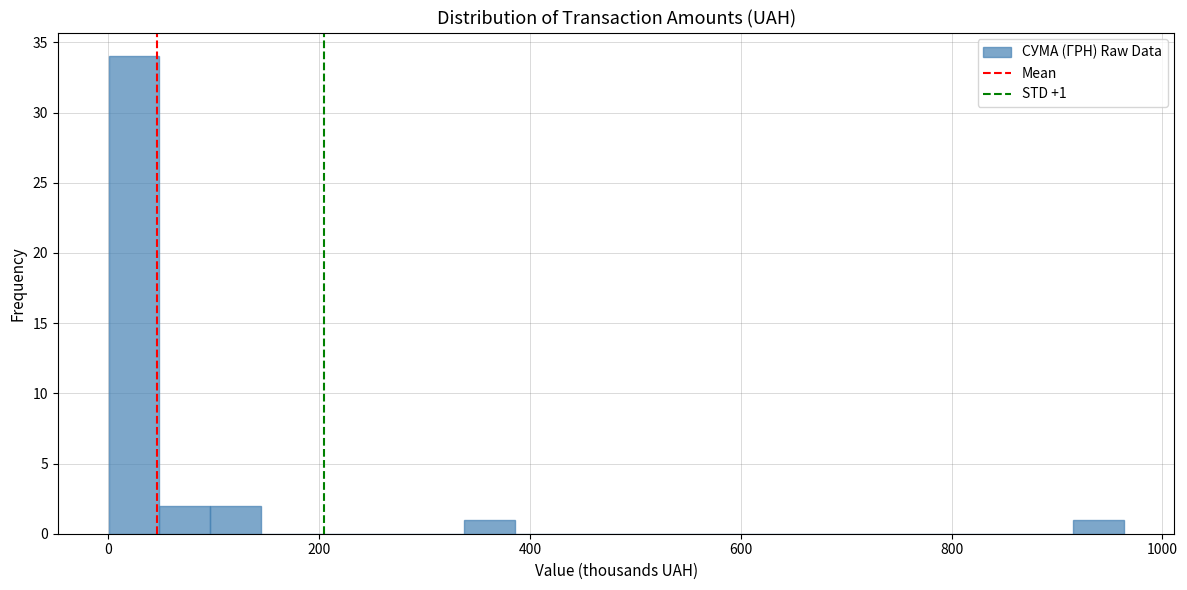

Read against the x-axis, roughly where is the centre of the tallest bar?

20